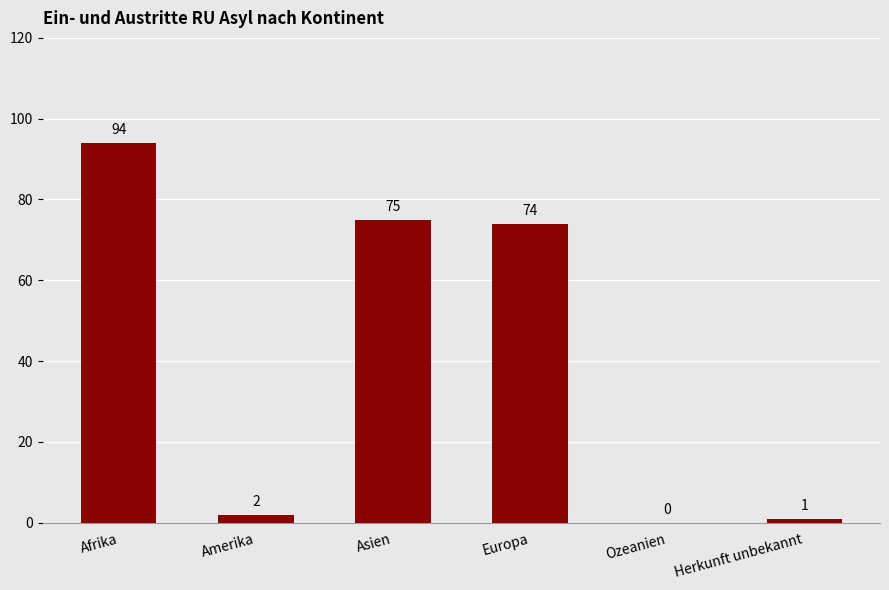

Where does the data first go above 74?

Afrika